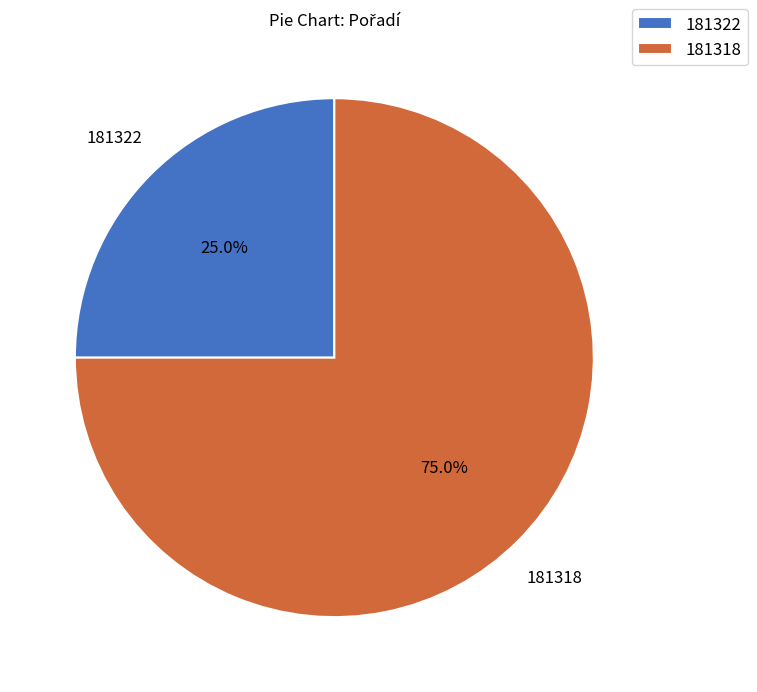

Which category accounts for the majority?

181318